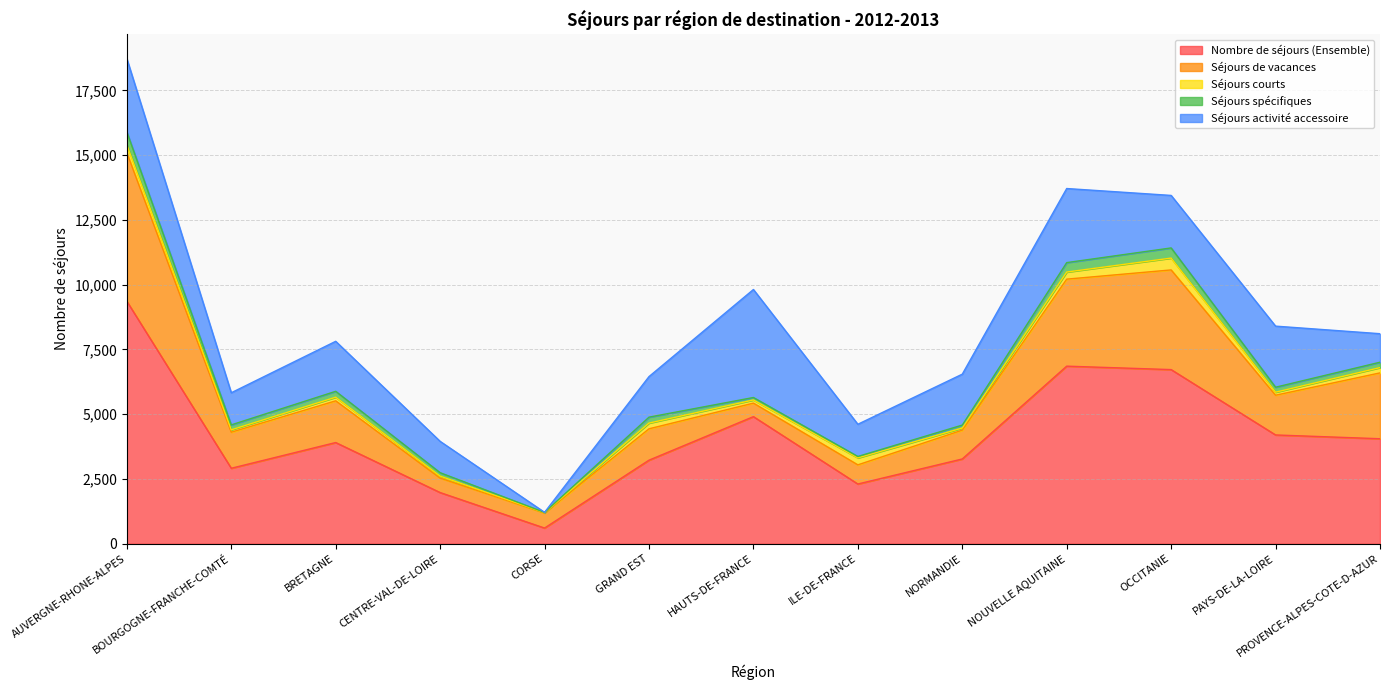

At which label does Séjours spécifiques reach its minimum?

CORSE